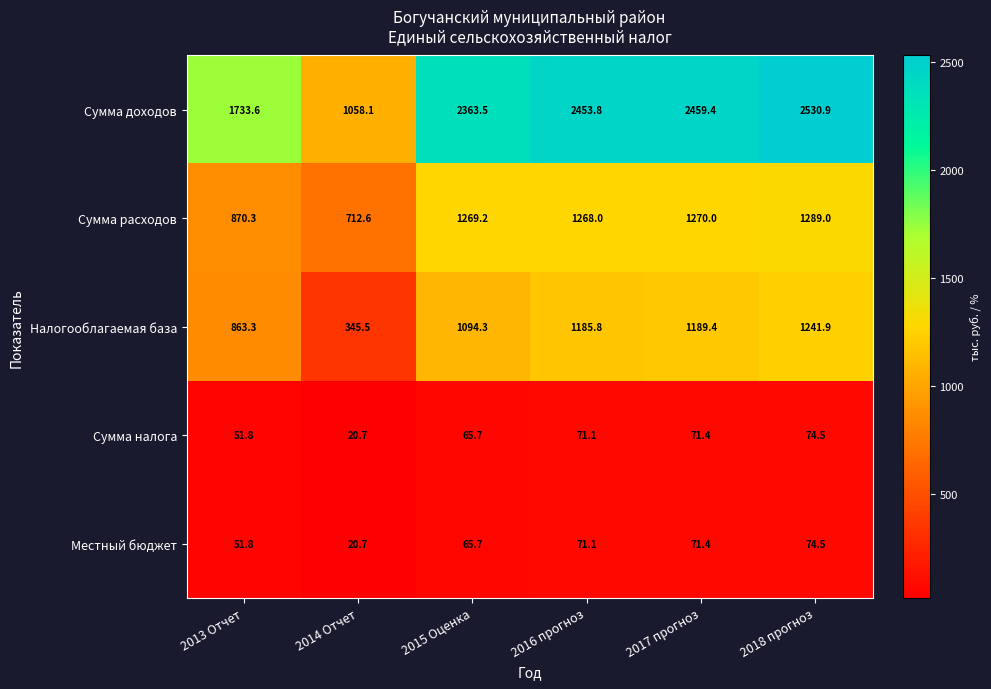

Read the Местный бюджет value at 2016 прогноз.

71.1